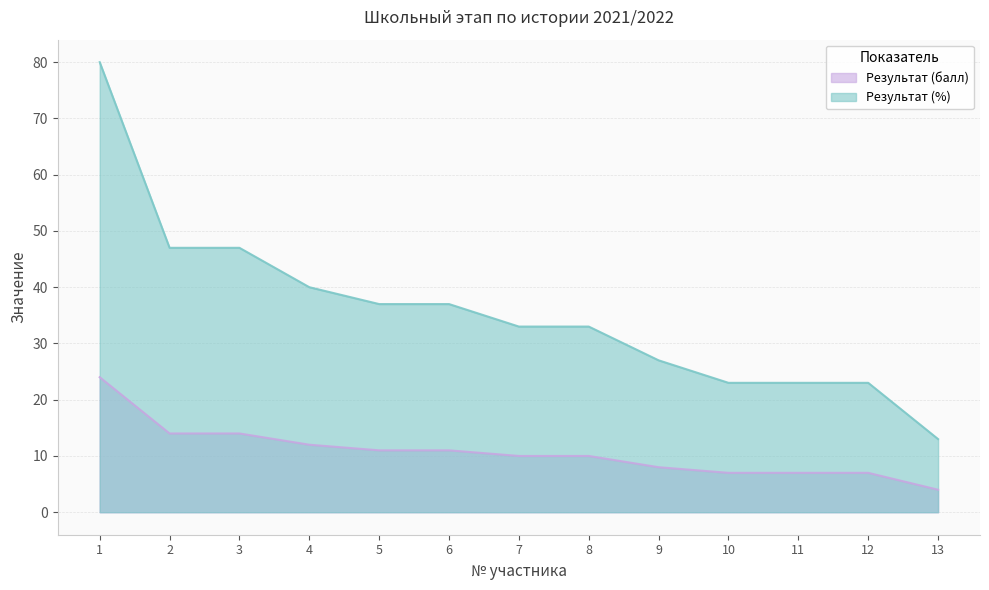

At which label is Результат (%) closest to 46?

2